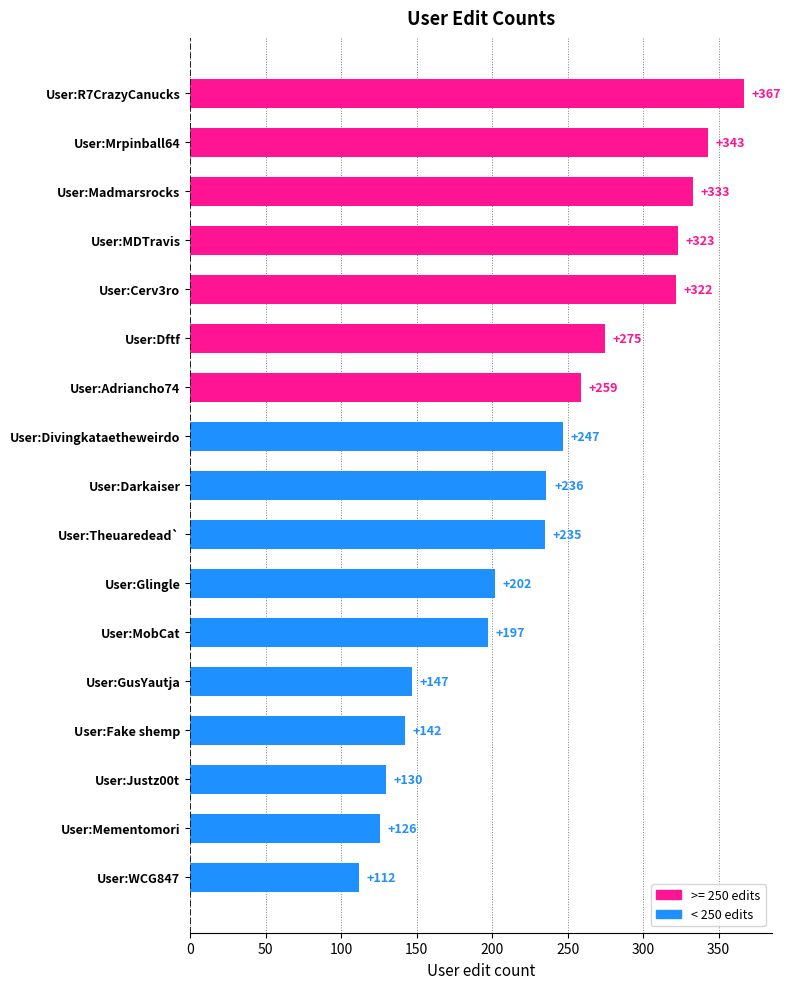

Which label corresponds to the smallest value in the chart?

User:WCG847